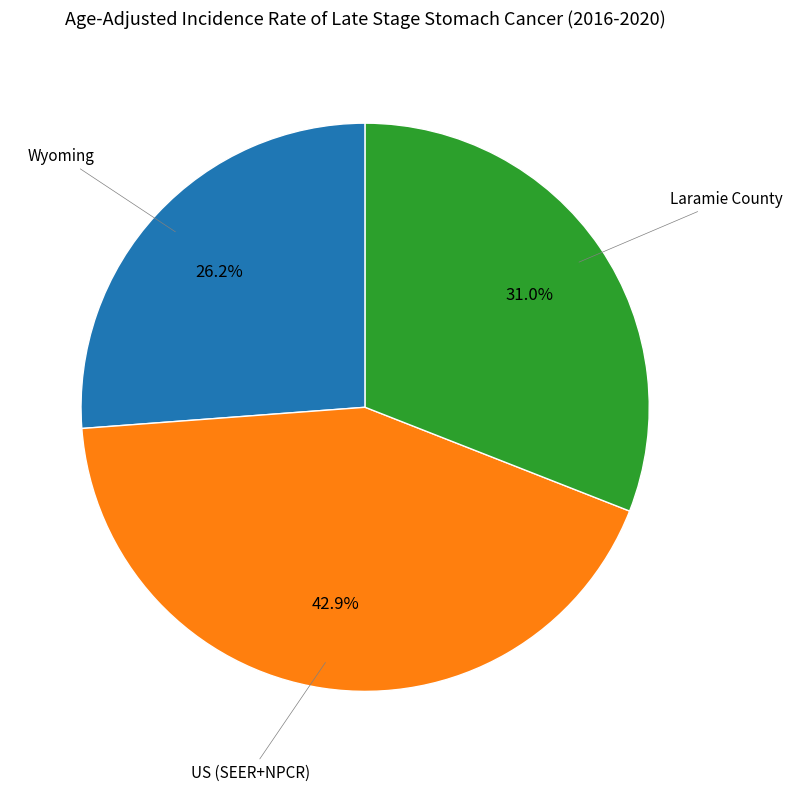

To the nearest percent, what is the average slice percentage?

33%